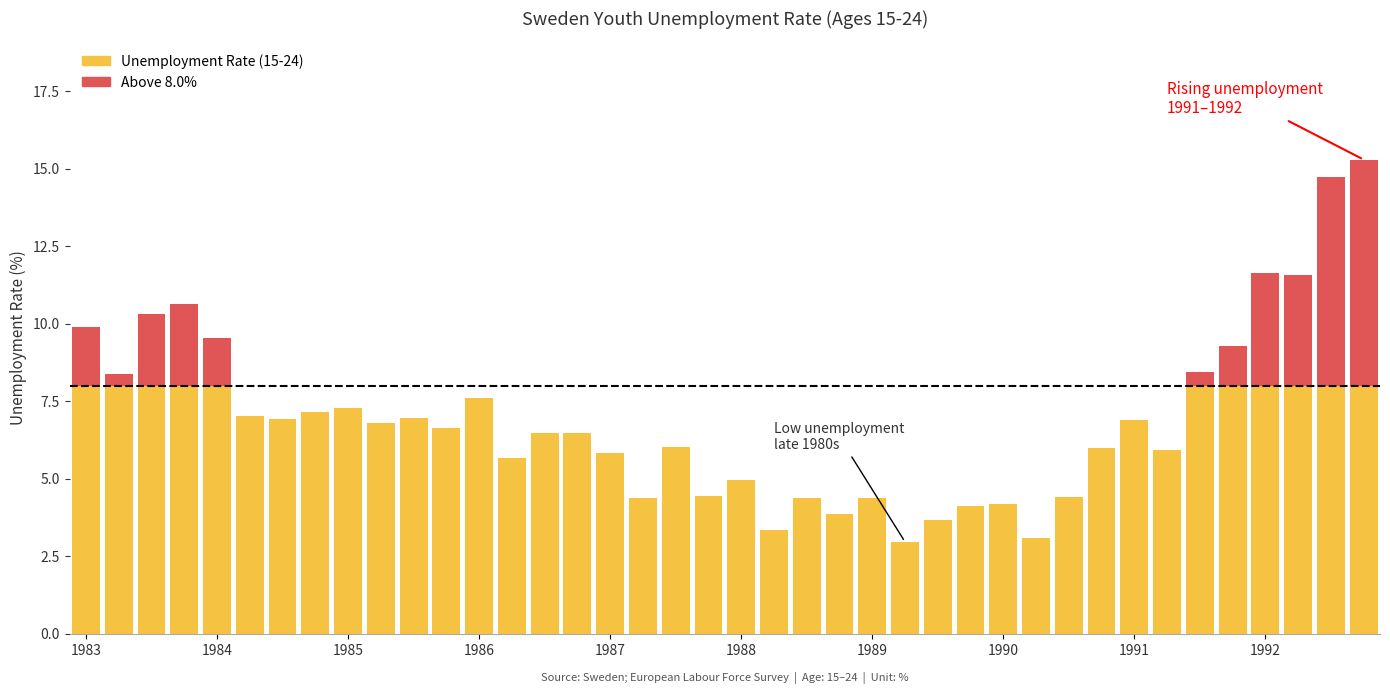

True or false: the data shows 10.4 at 1985-Q1.

False